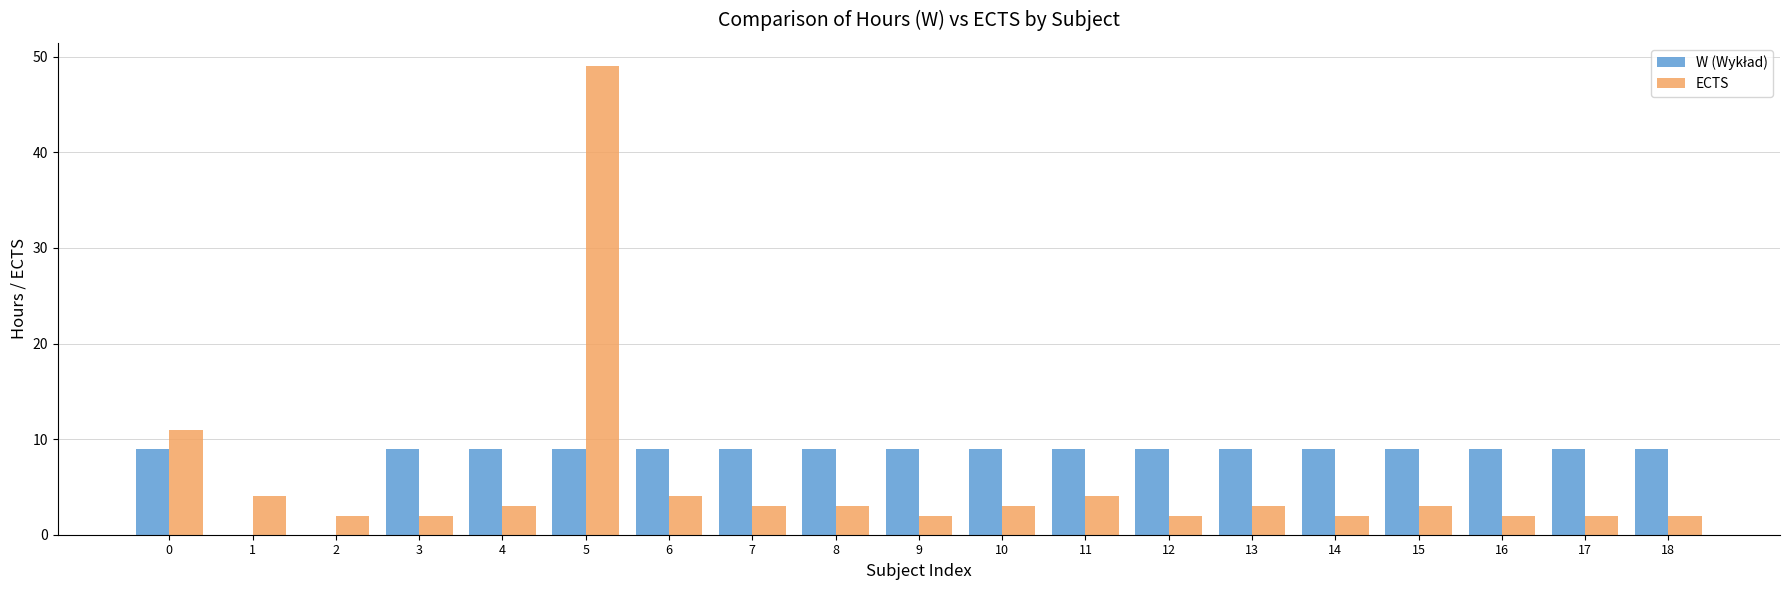

Count the number of data series in this chart.

2